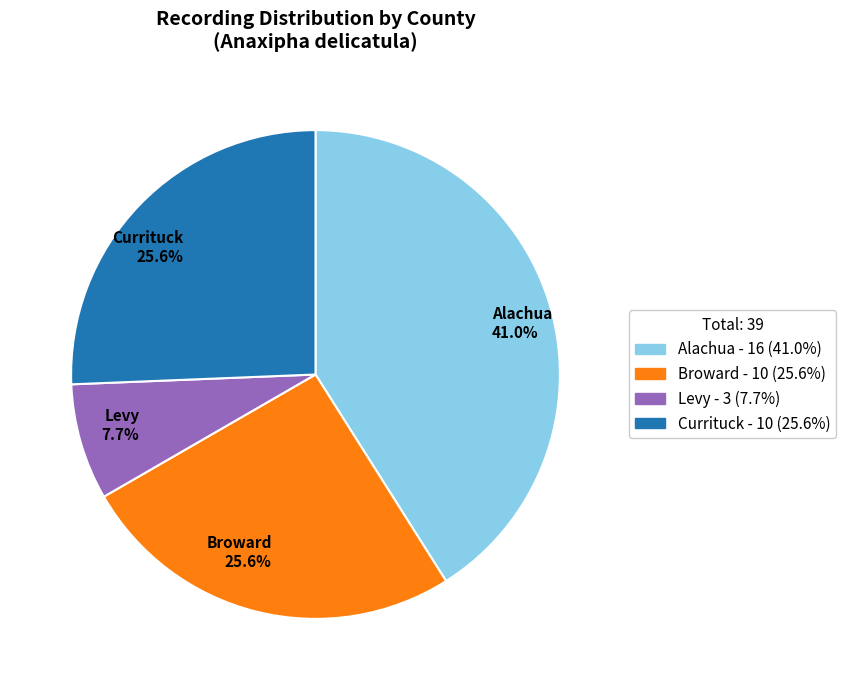

Does Broward 25.6% represent more than half of the total?

No